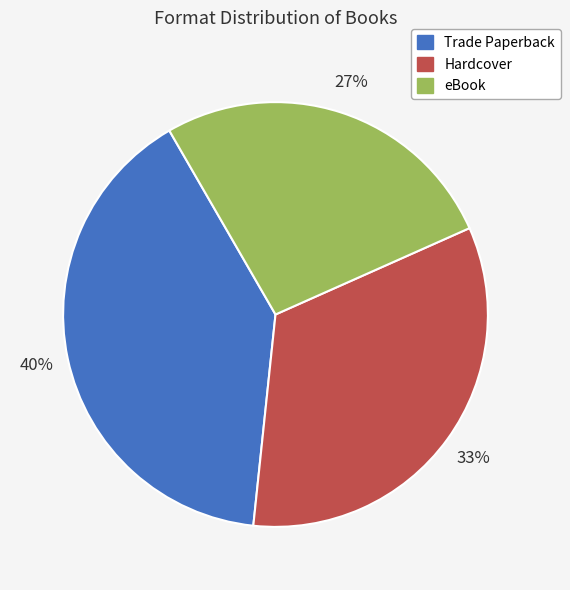

What is the largest slice in the pie chart?

Trade Paperback